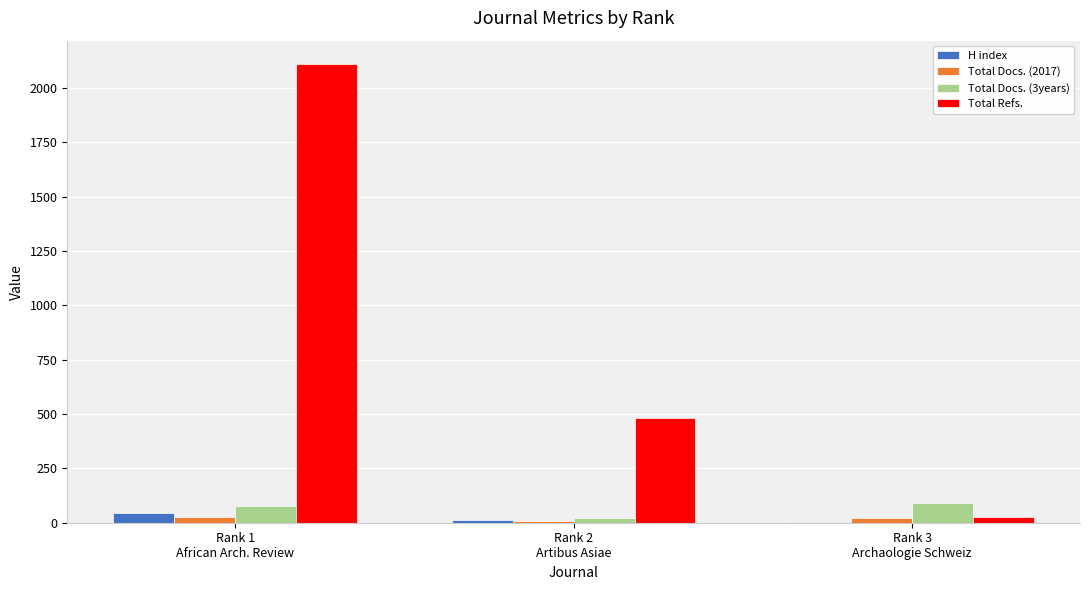

Which series has the largest total across all categories?

Total Refs.